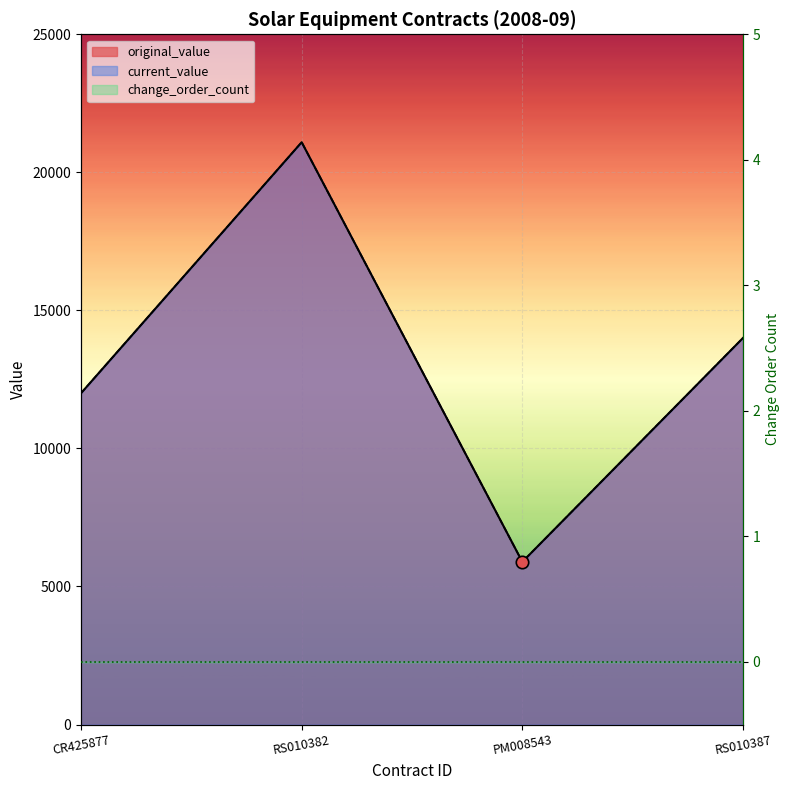

What is the total value across all series at RS010387?

28000